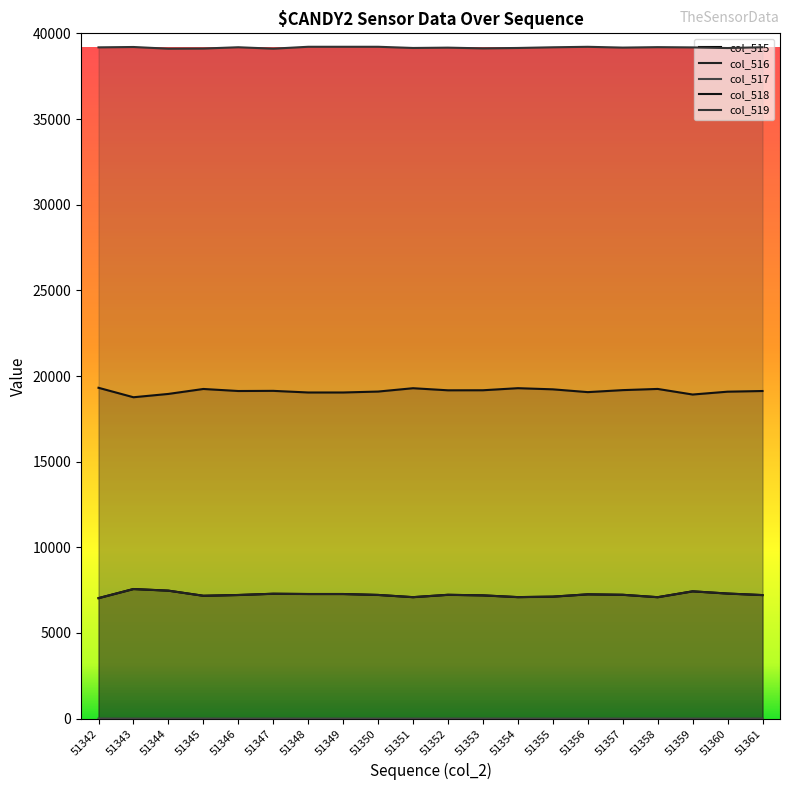

True or false: col_519 and col_518 intersect in this chart.

False